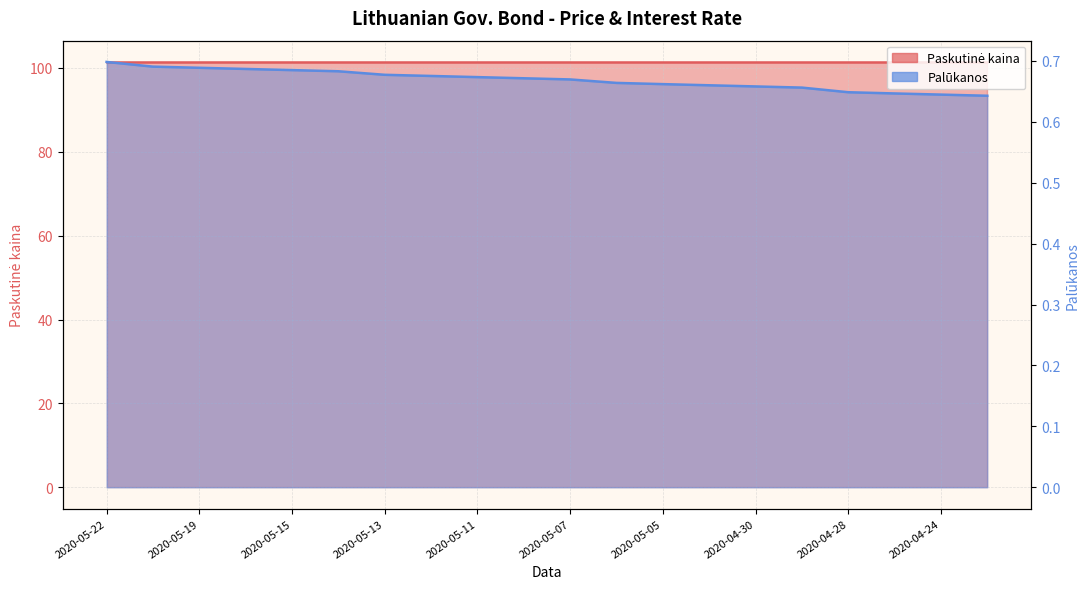

At which category does the chart reach its peak across all series?

2020-05-22